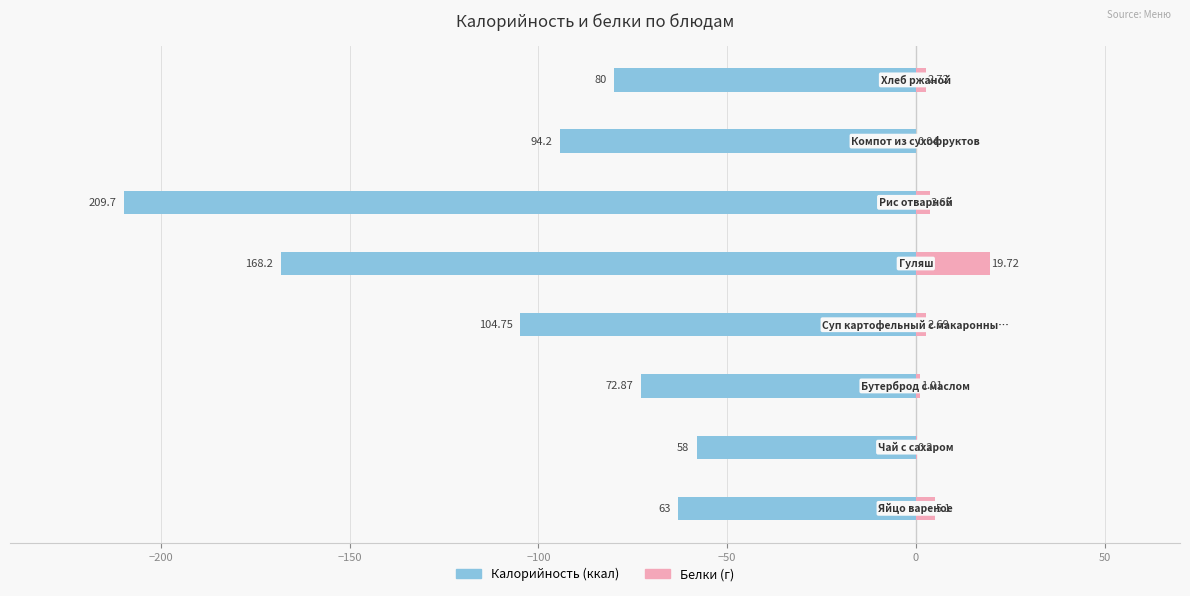

The value of Калорийность at −200 is -26.1. True or false?

False